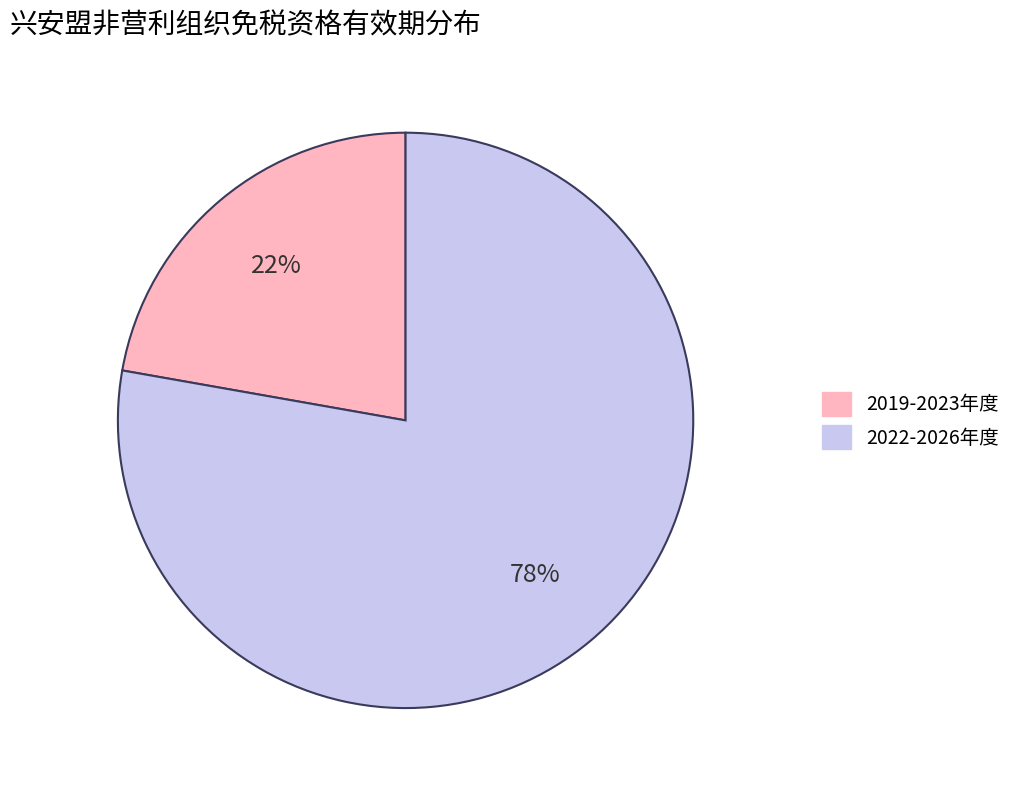

To the nearest percent, what is the combined percentage of 2022-2026年度 and 2019-2023年度?

100%